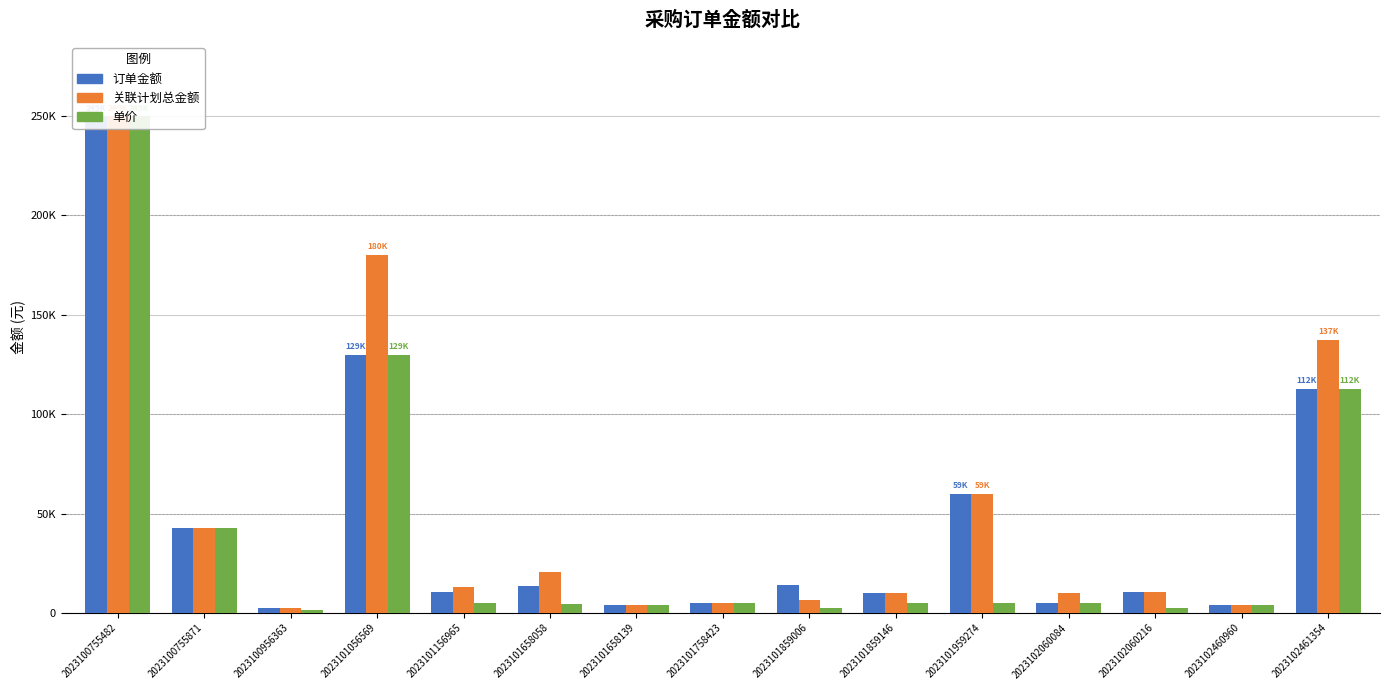

What is the greatest value displayed?

249800